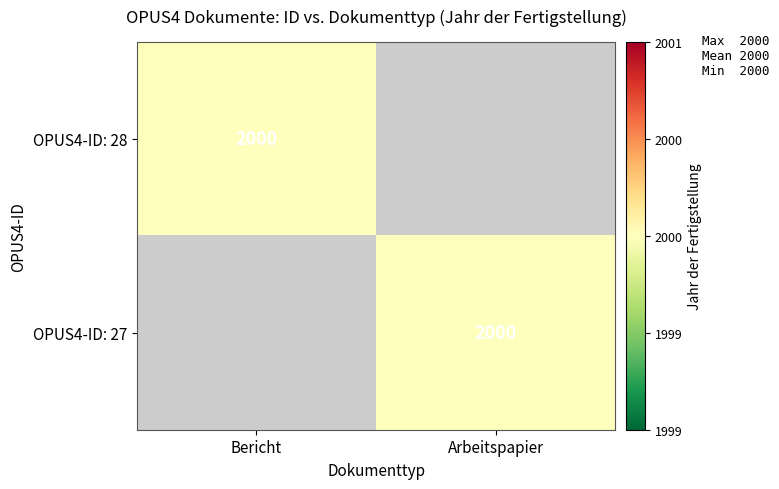

Is it true that OPUS4-ID: 27 equals 2960 at Arbeitspapier?

False